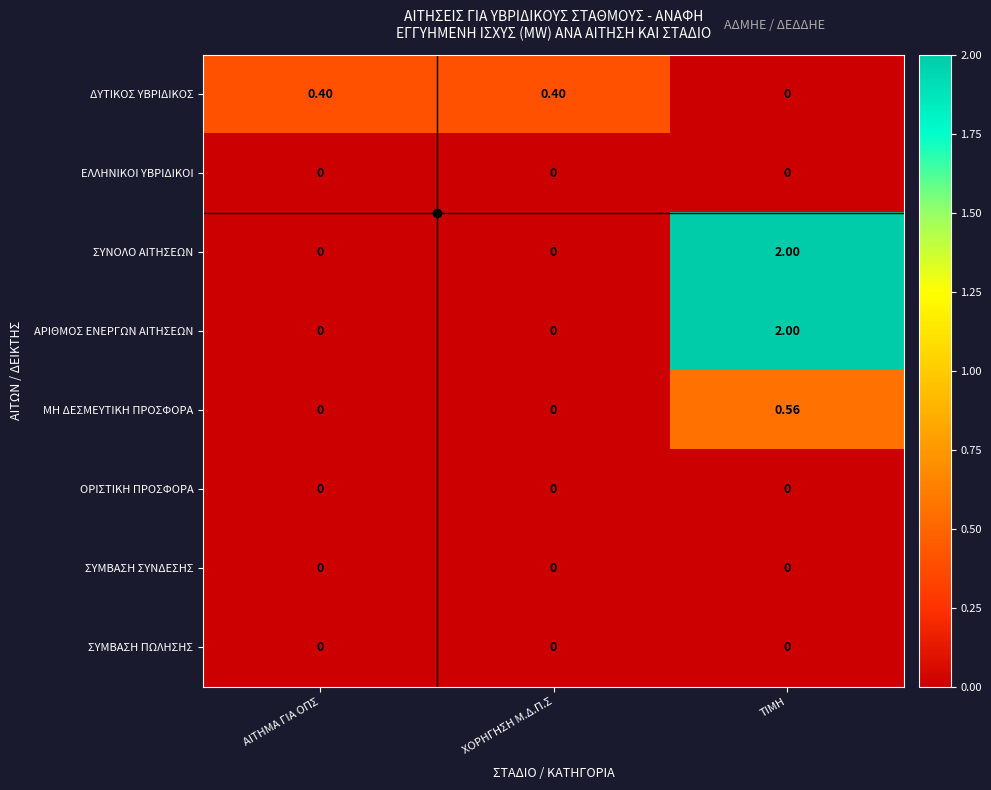

Which category has the highest value across all series?

ΤΙΜΗ